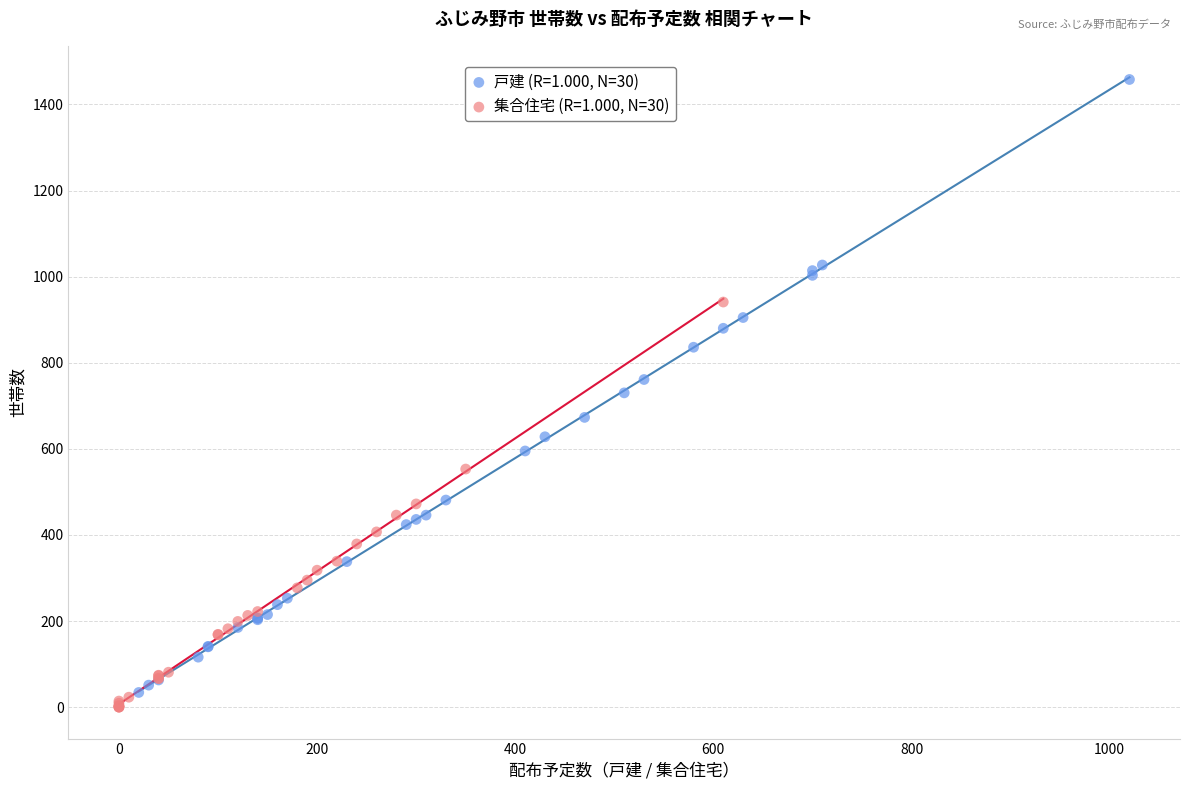

Which series has the largest Y range (max minus min)?

戸建 (R=1.000, N=30)